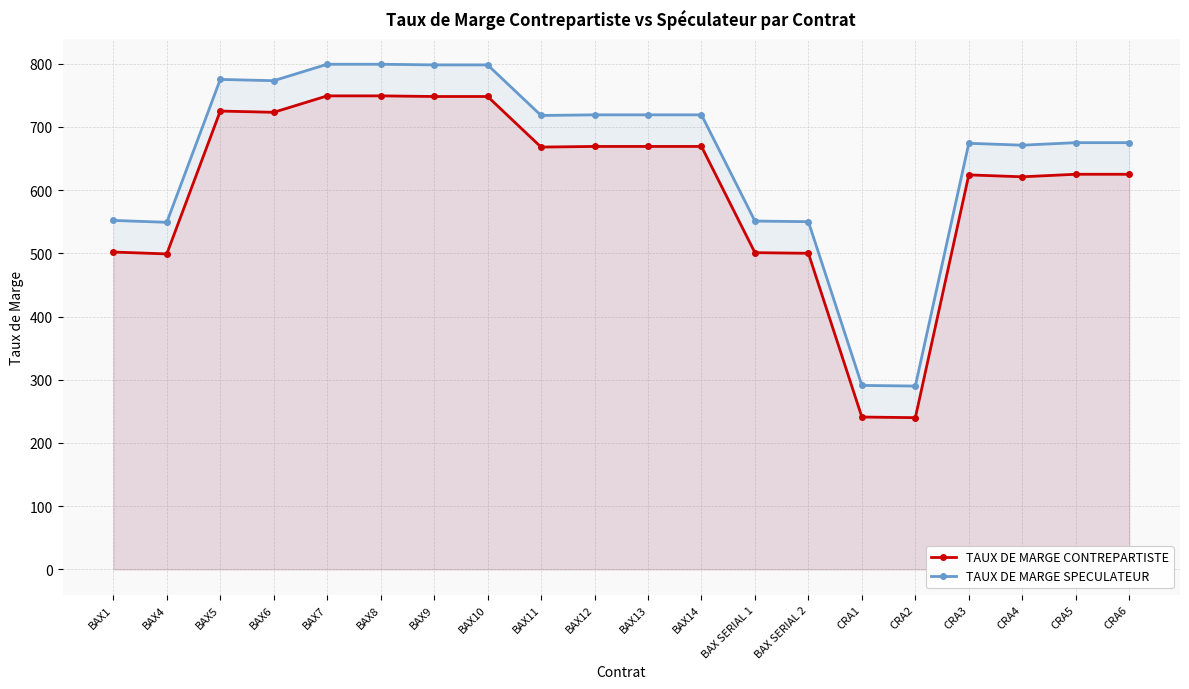

At how many categories does at least one series exceed 422?

18